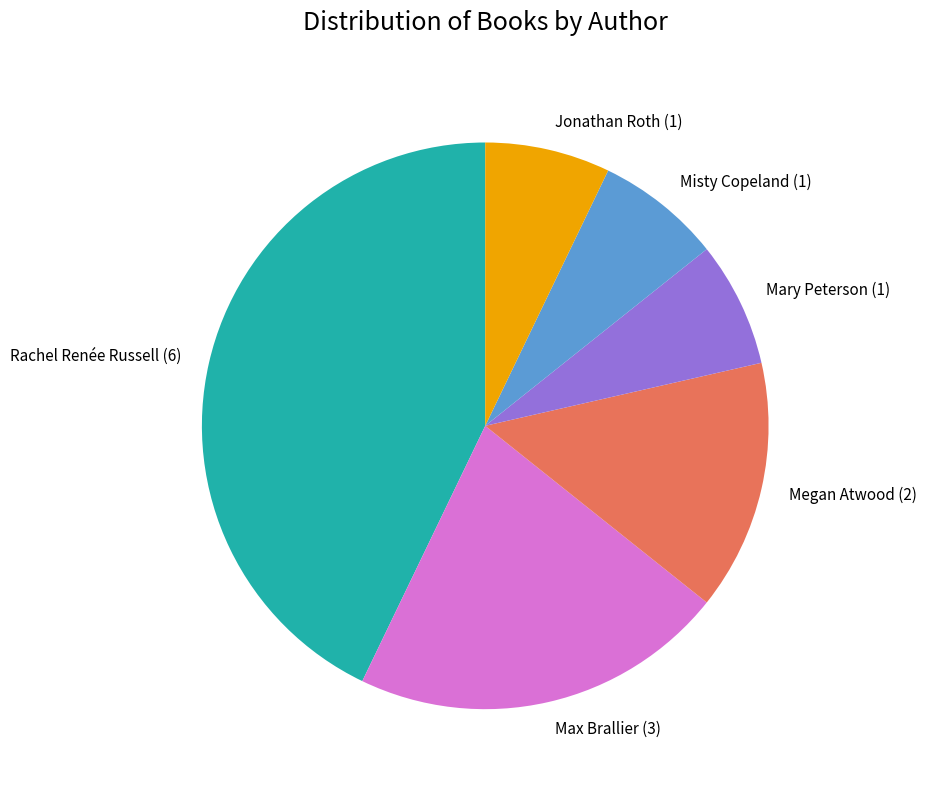

Does Mary Peterson (1) represent more than half of the total?

No